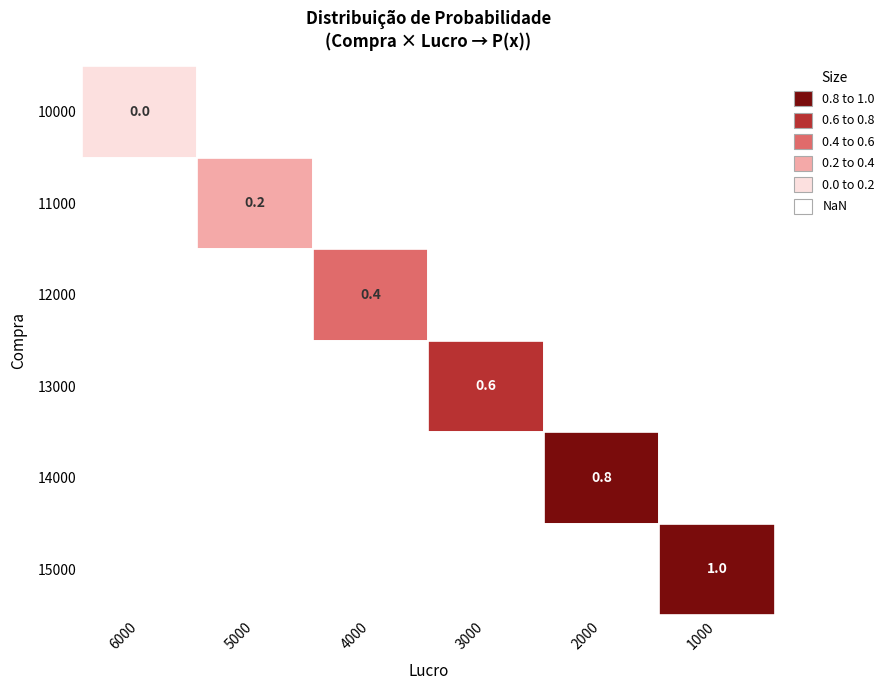

How many data points in 10000 are less than 4000?

3